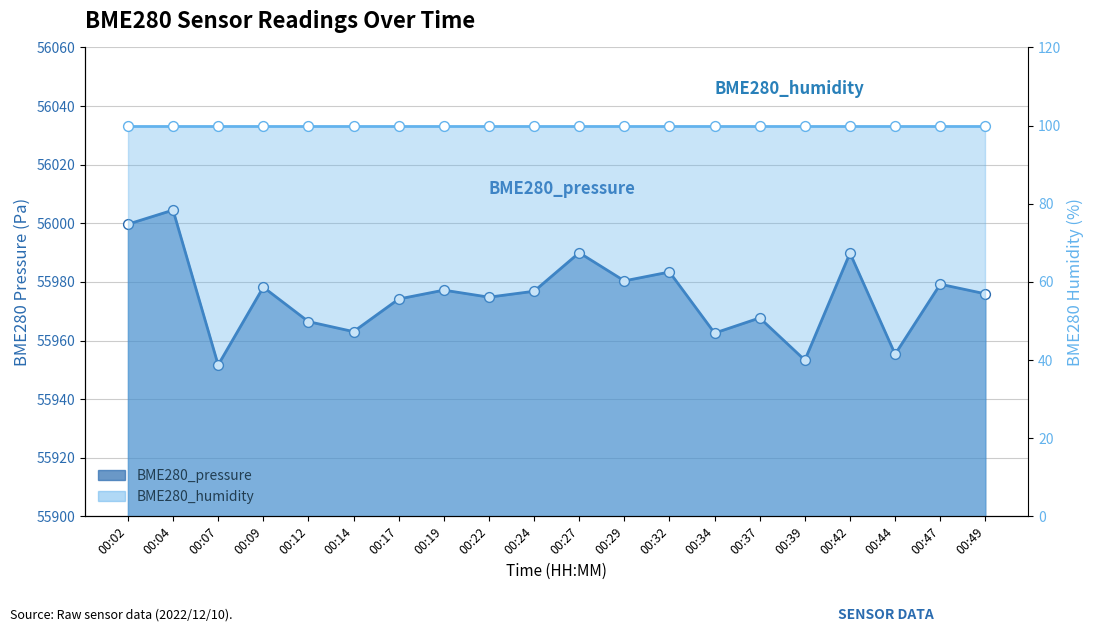

What is the change in value from 00:17 to 00:42?

+15.7